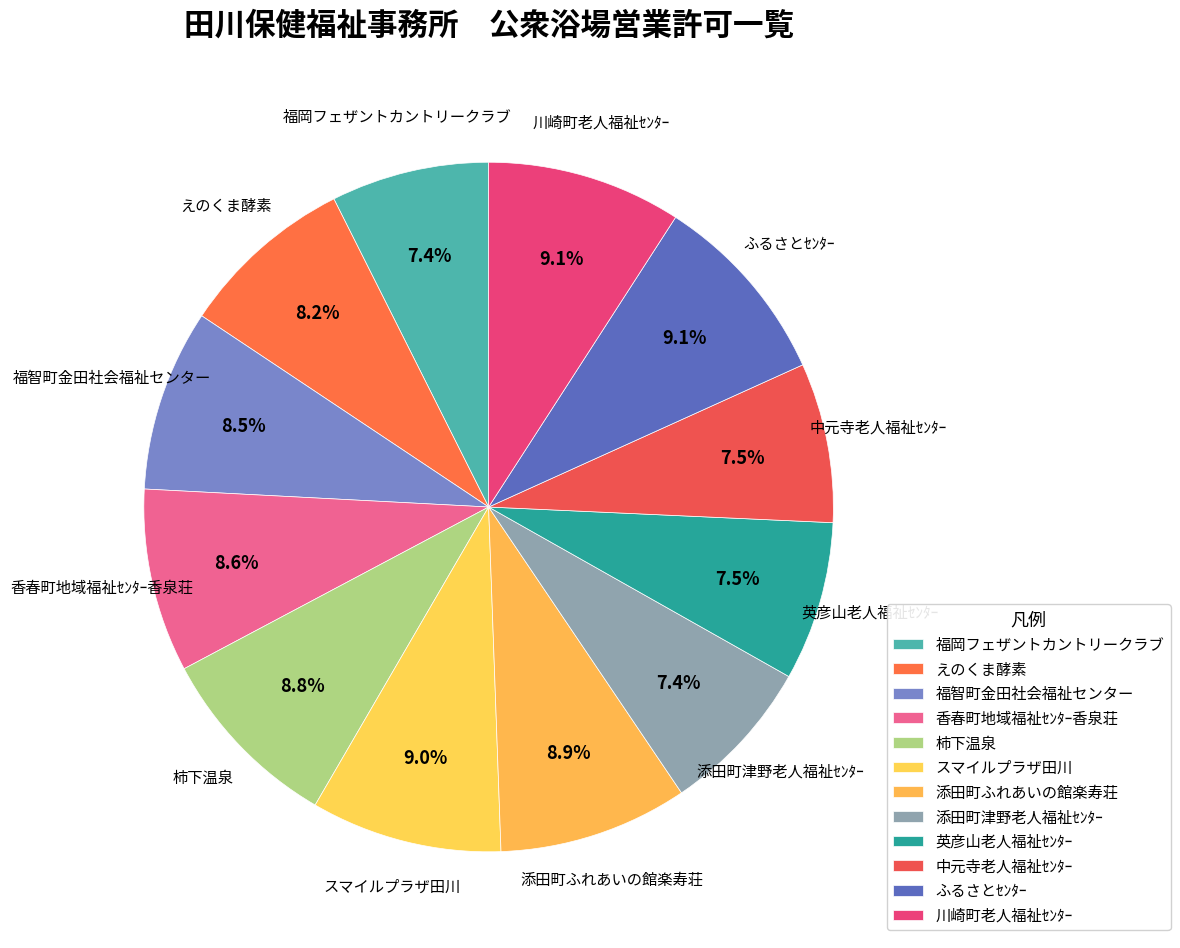

To the nearest percent, what is the average slice percentage?

8%